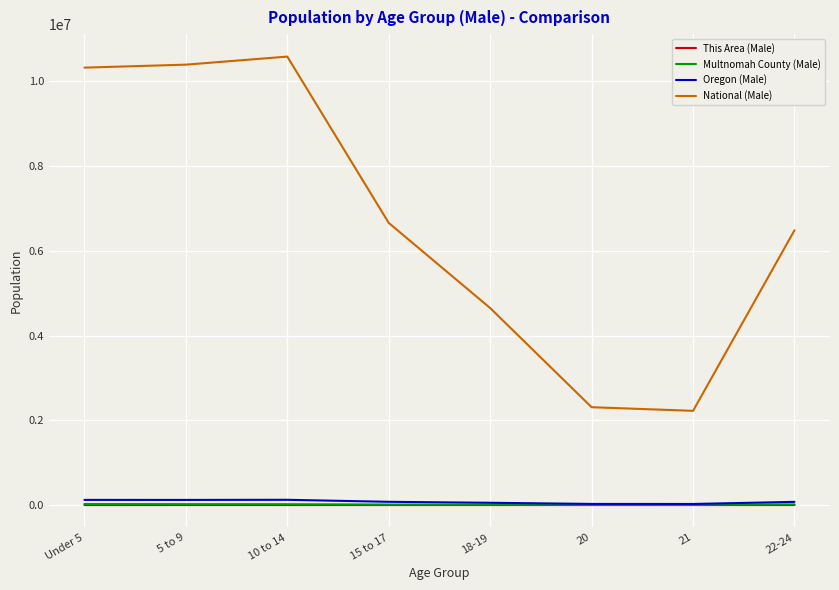

True or false: National (Male) and Multnomah County (Male) cross at least once.

False